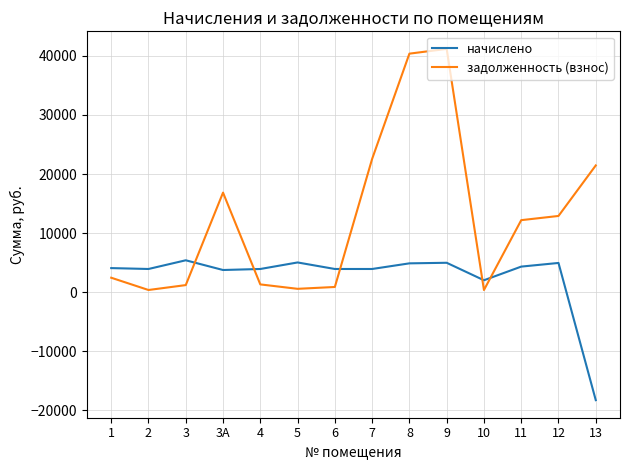

How many intersections are there between начислено and задолженность (взнос)?

5